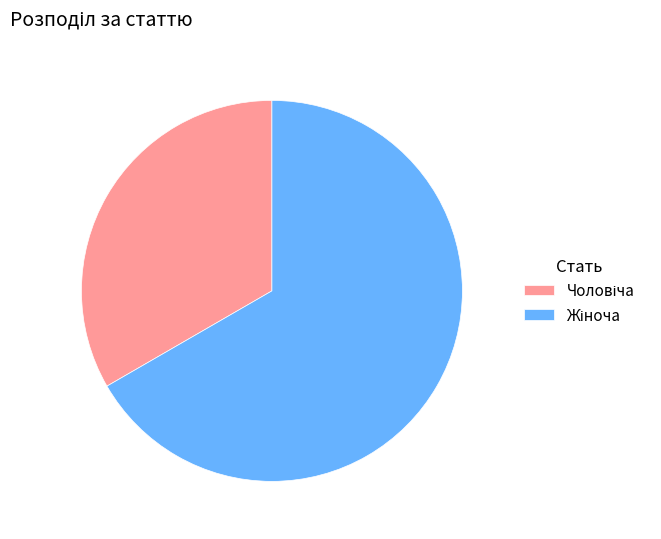

Is there a majority slice in this chart?

Yes